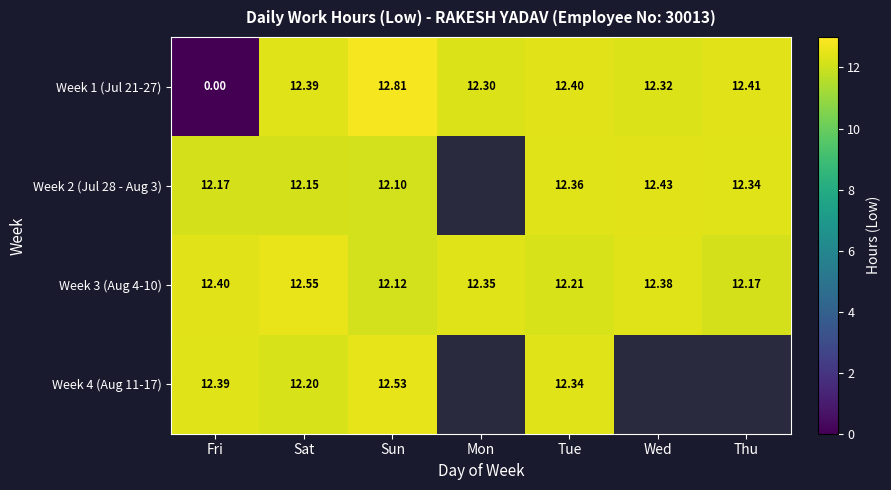

At which category is the sum across all series the highest?

Sun